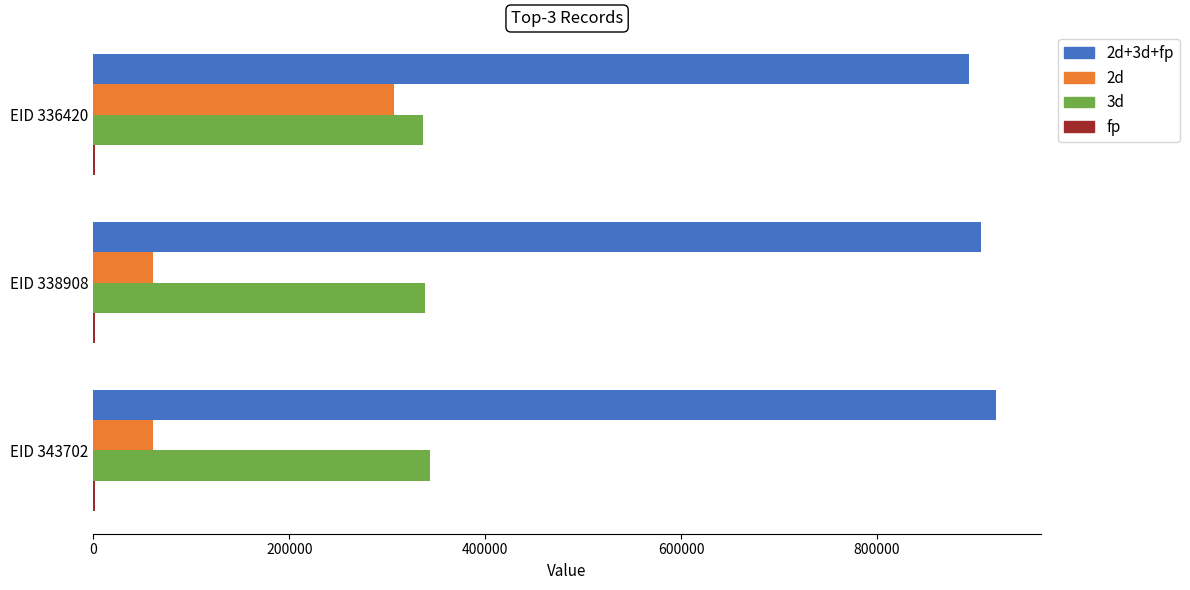

The value of 2d at EID 338908 is 60638. True or false?

True